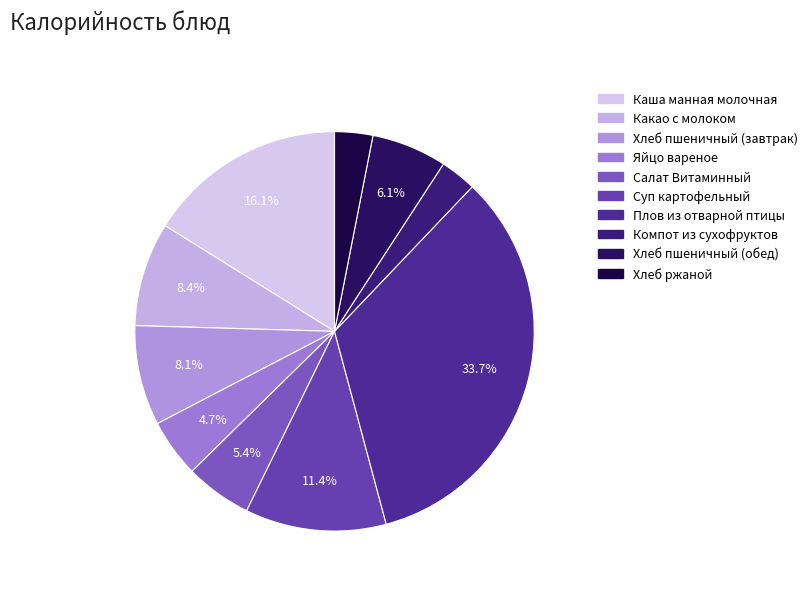

To the nearest percent, what is the combined percentage of Хлеб пшеничный (обед) and Каша манная молочная?

22%